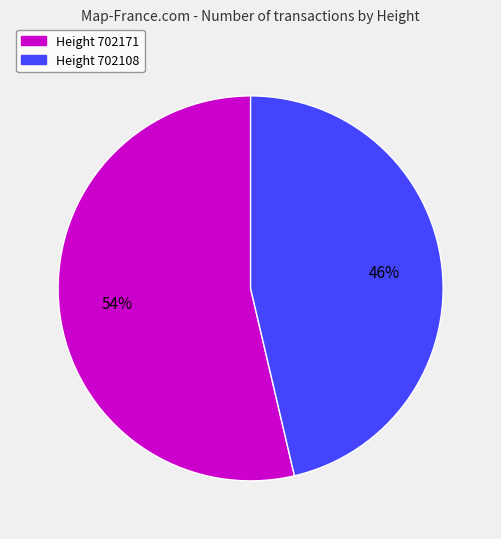

To the nearest percent, what is the average slice percentage?

50%